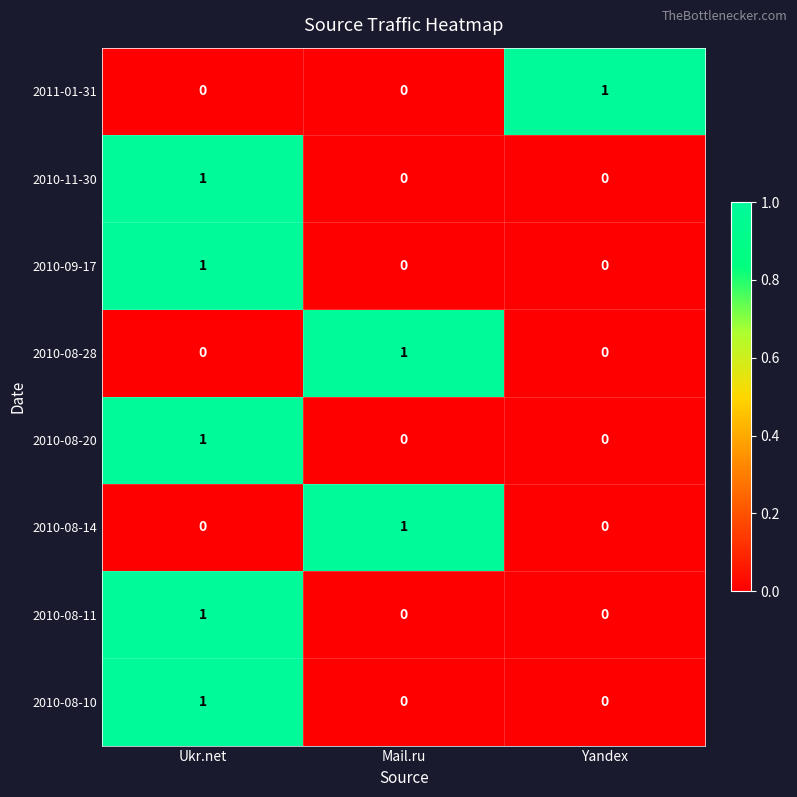

At which label does 2010-08-28 reach its peak?

Mail.ru